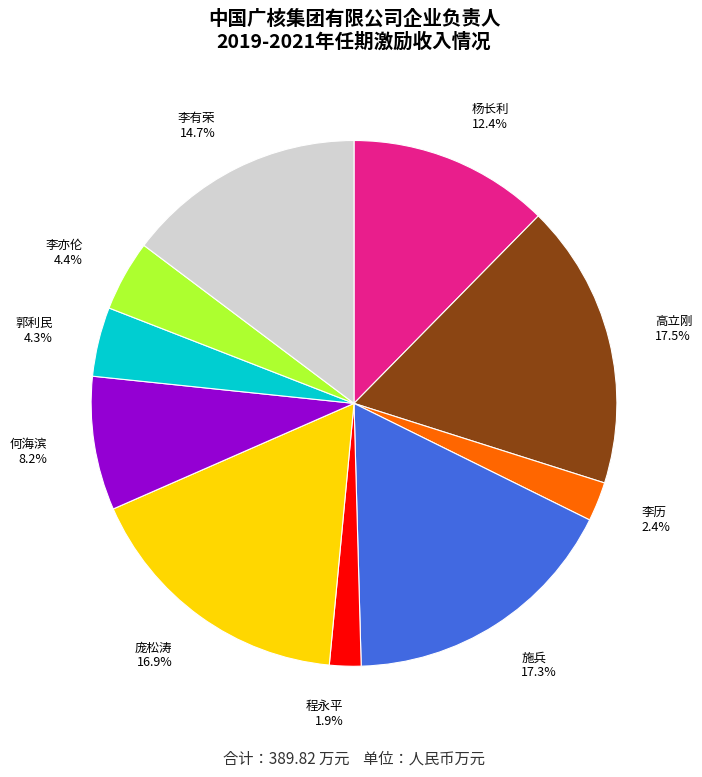

How many slices are in this pie chart?

10